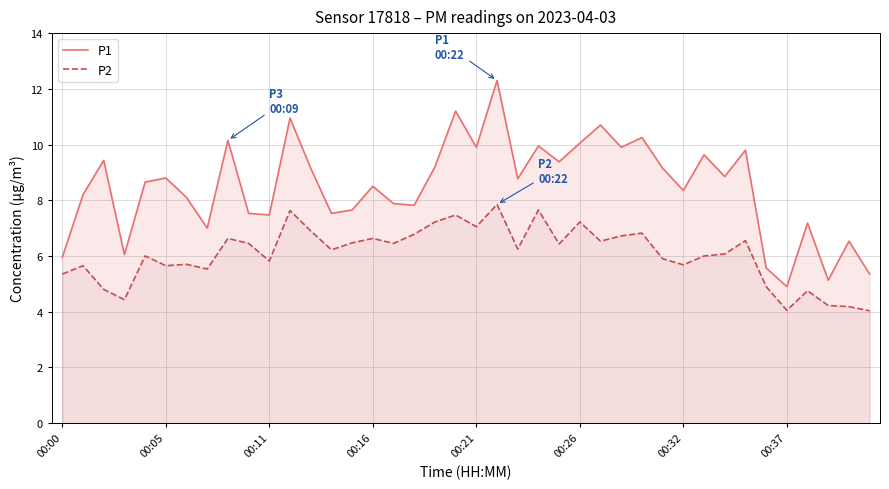

What is the maximum value shown in the chart?

12.3